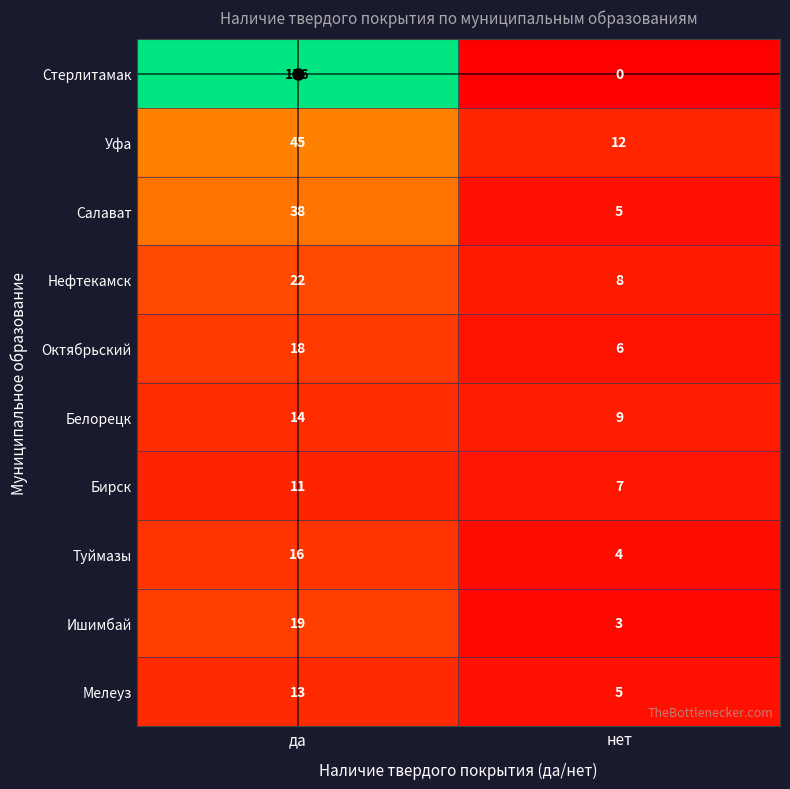

Read the Белорецк value at нет.

9